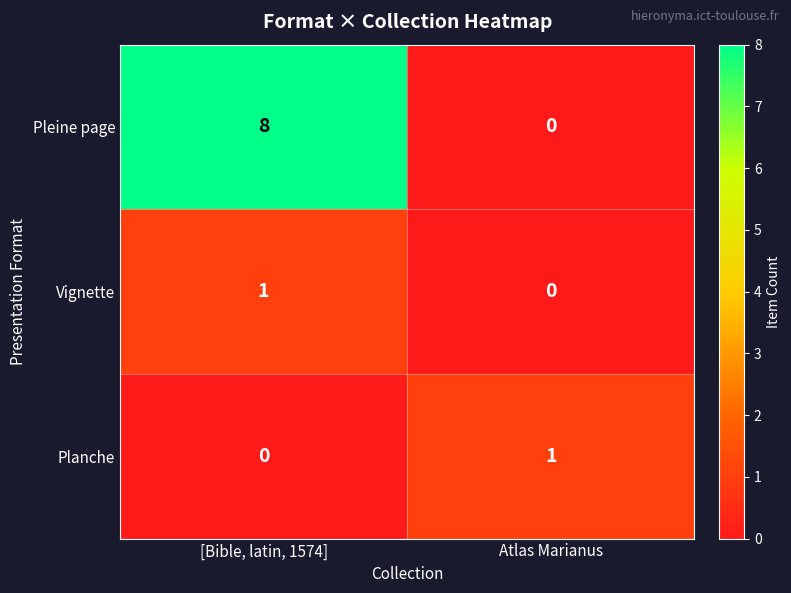

Which series has the largest total across all categories?

Pleine page